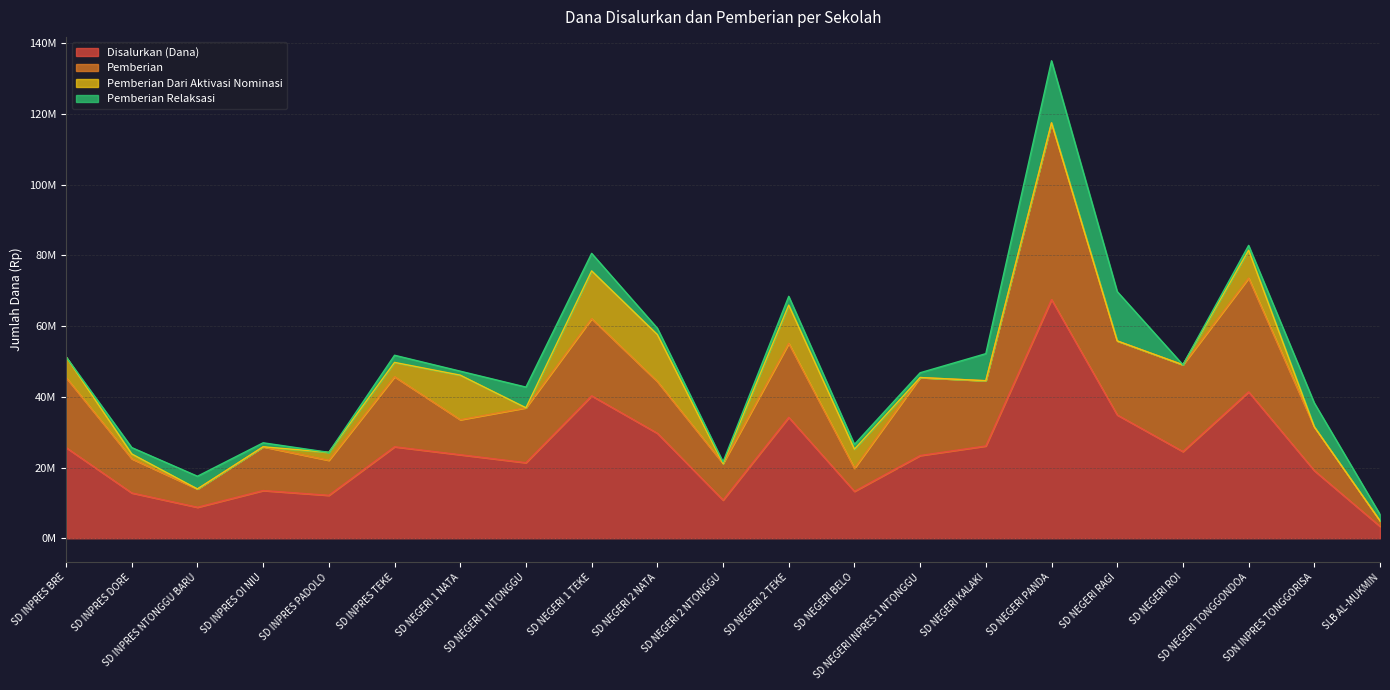

Which category has the highest value in the Pemberian Relaksasi series?

SD NEGERI PANDA